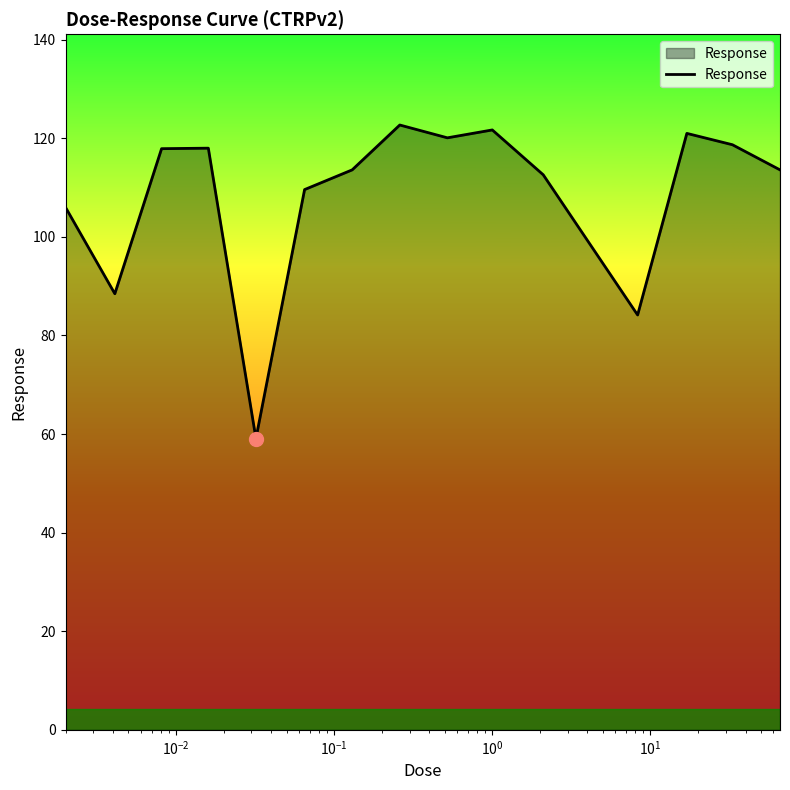

What is the difference between the maximum and minimum values?

63.6